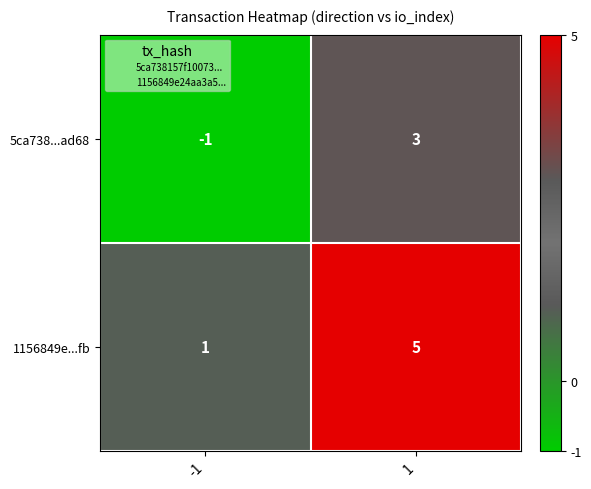

At -1, list the series in order from largest to smallest.

1156849e...fb, 5ca738...ad68